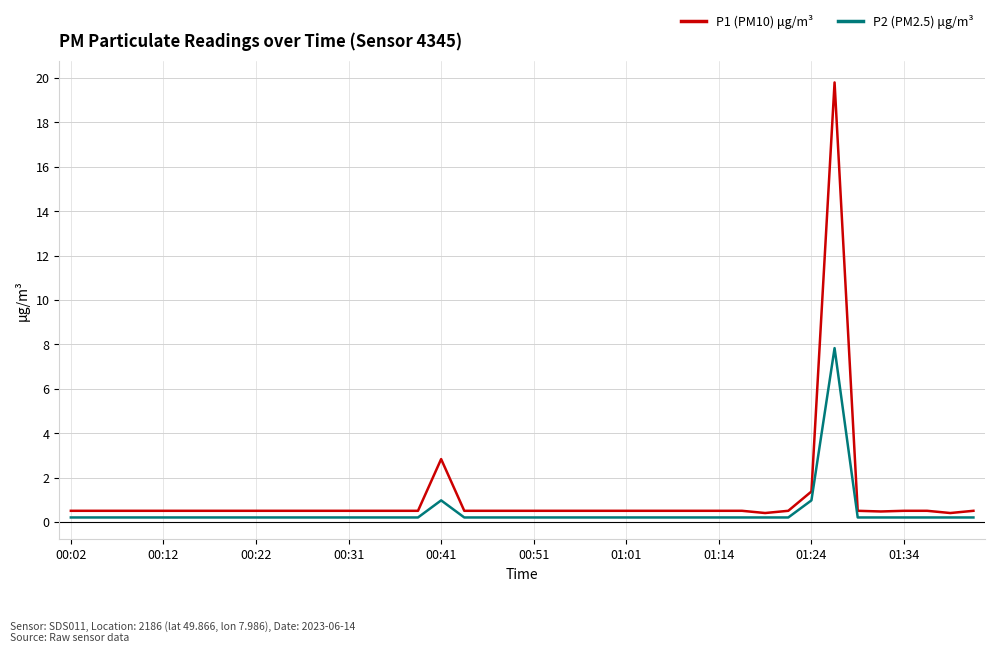

Which series has the widest spread of values?

P1 (PM10) μg/m³